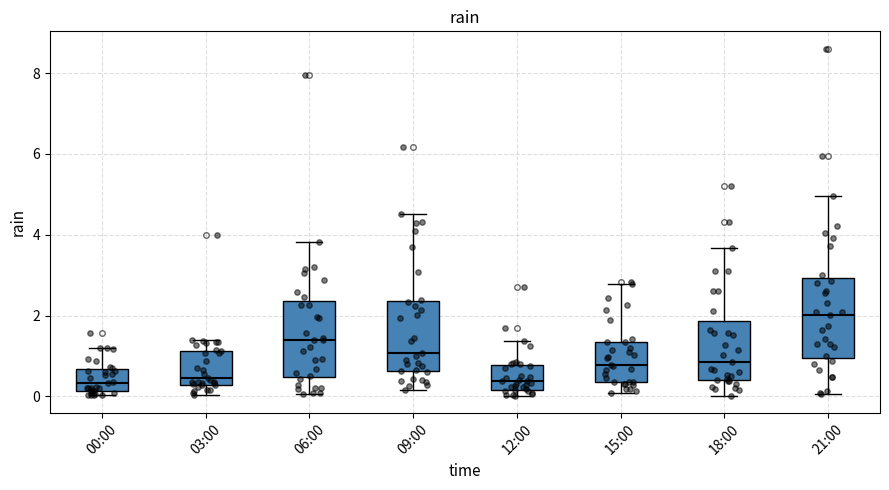

Reading left to right, read every box against the y-axis: the position of its median line, the range the box covers, and the ends of its whiskers. The values are not printed on the chart, so give them approximately, as read against the axis.

00:00: median 0.4, box 0.2 to 0.6, whiskers 0.0 to 1.2
03:00: median 0.4, box 0.2 to 1.2, whiskers 0.0 to 1.4
06:00: median 1.4, box 0.4 to 2.4, whiskers 0.0 to 3.8
09:00: median 1.0, box 0.6 to 2.4, whiskers 0.2 to 4.6
12:00: median 0.4, box 0.2 to 0.8, whiskers 0.0 to 1.4
15:00: median 0.8, box 0.4 to 1.4, whiskers 0.0 to 2.8
18:00: median 0.8, box 0.4 to 1.8, whiskers 0.0 to 3.6
21:00: median 2.0, box 1.0 to 3.0, whiskers 0.0 to 5.0